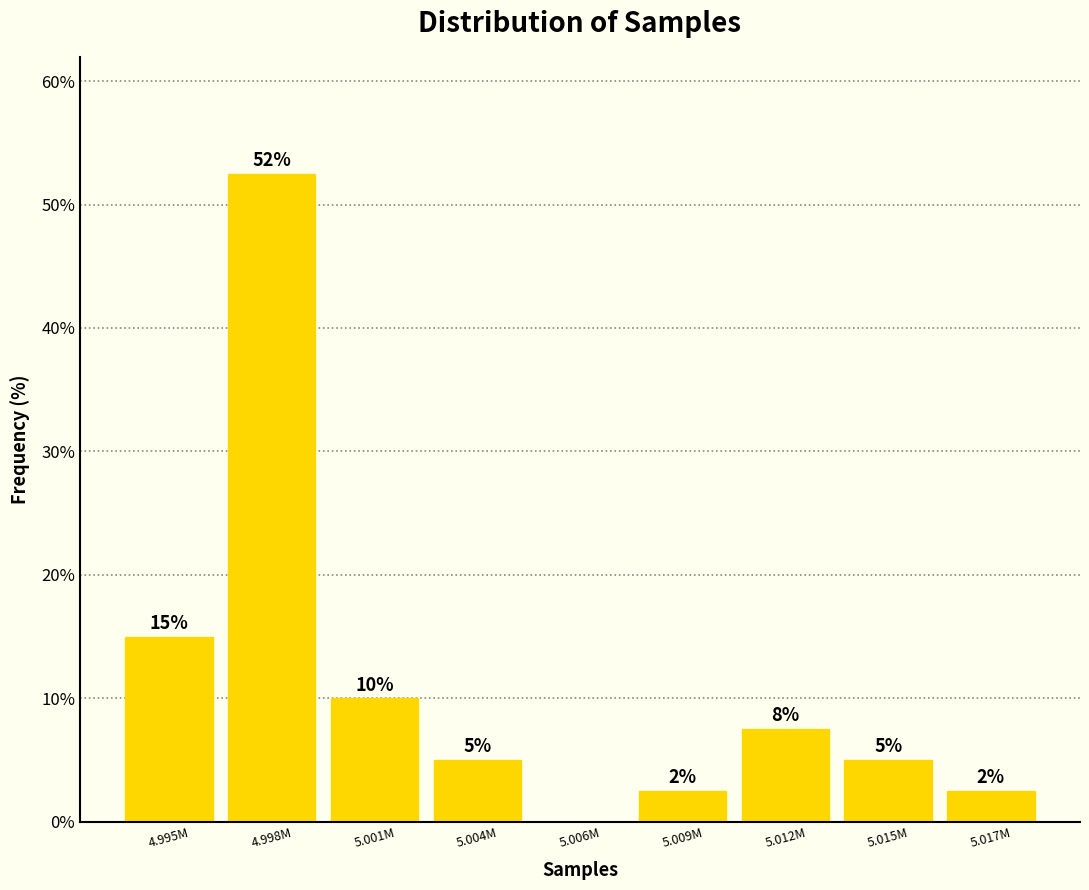

True or false: the data shows 0.0 at 5.006M.

True